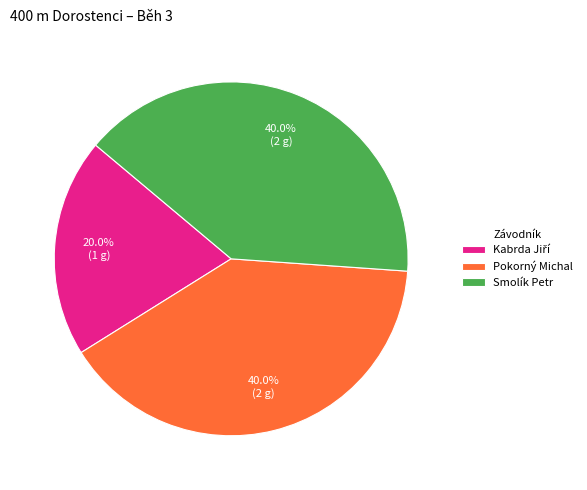

Count the number of slices in the pie.

3